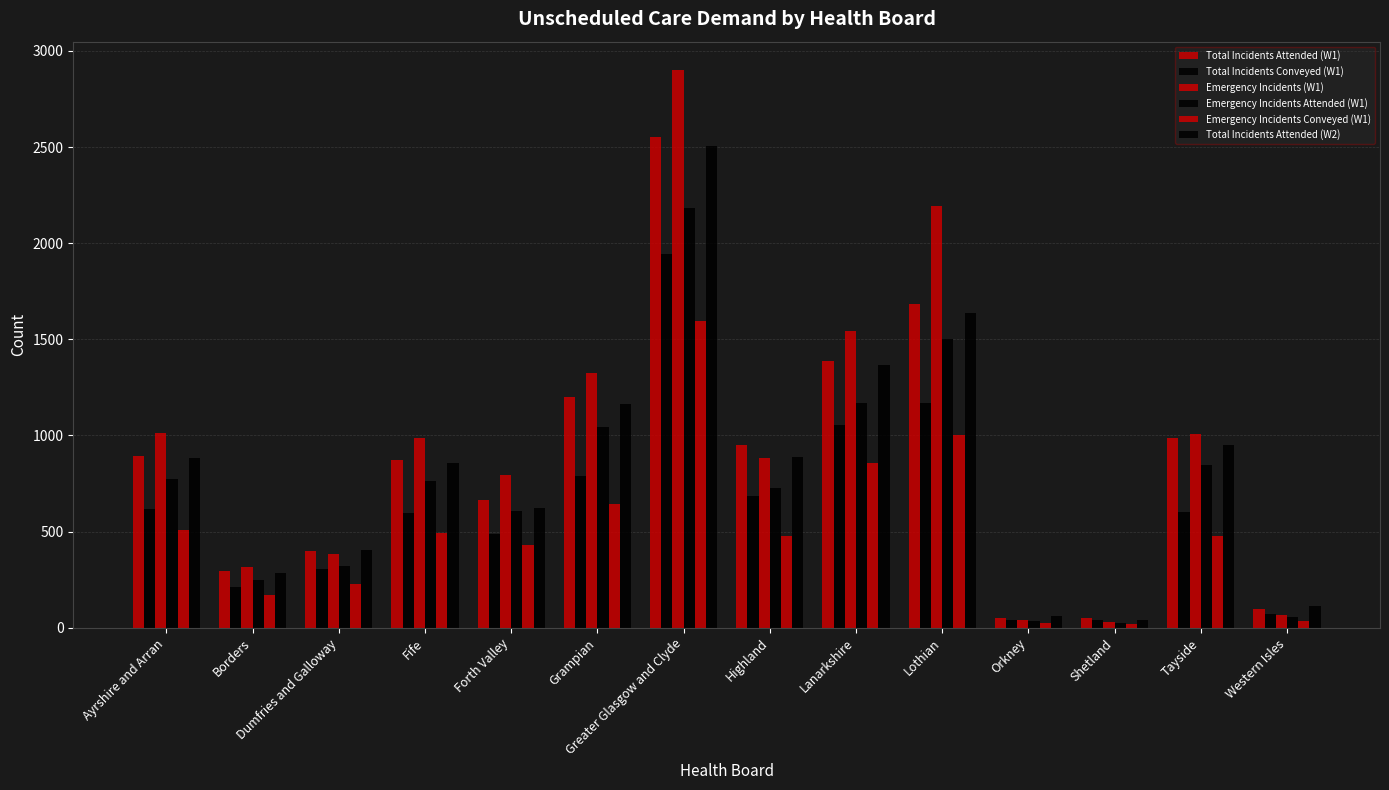

How many bars are there in total?

84